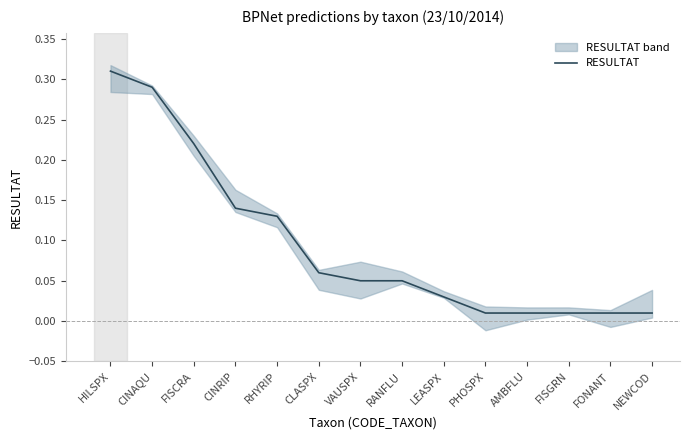

What is the change in value from FISCRA to FONANT?

-0.2